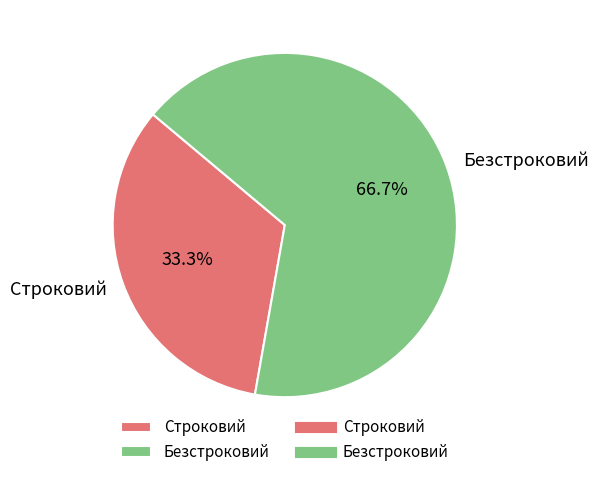

What is the largest slice in the pie chart?

Безстроковий